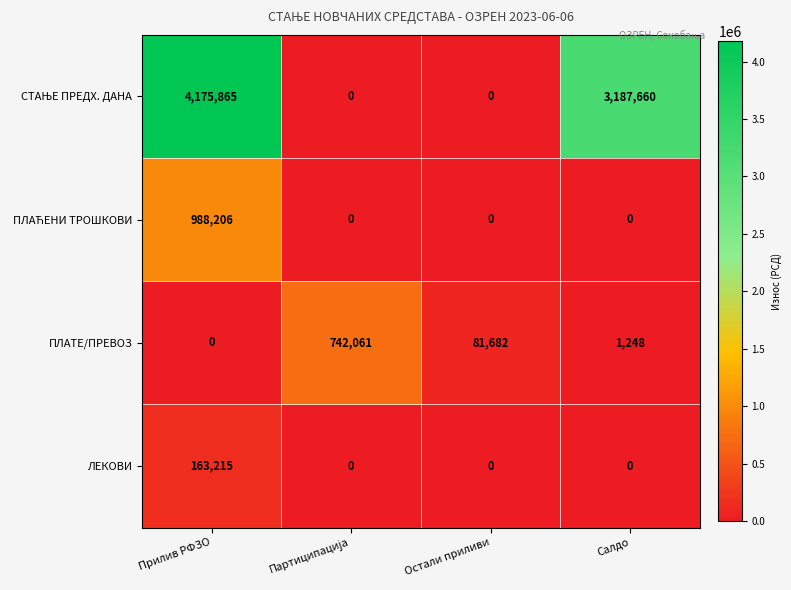

How many ЛЕКОВИ values are between 0 and 163215?

4